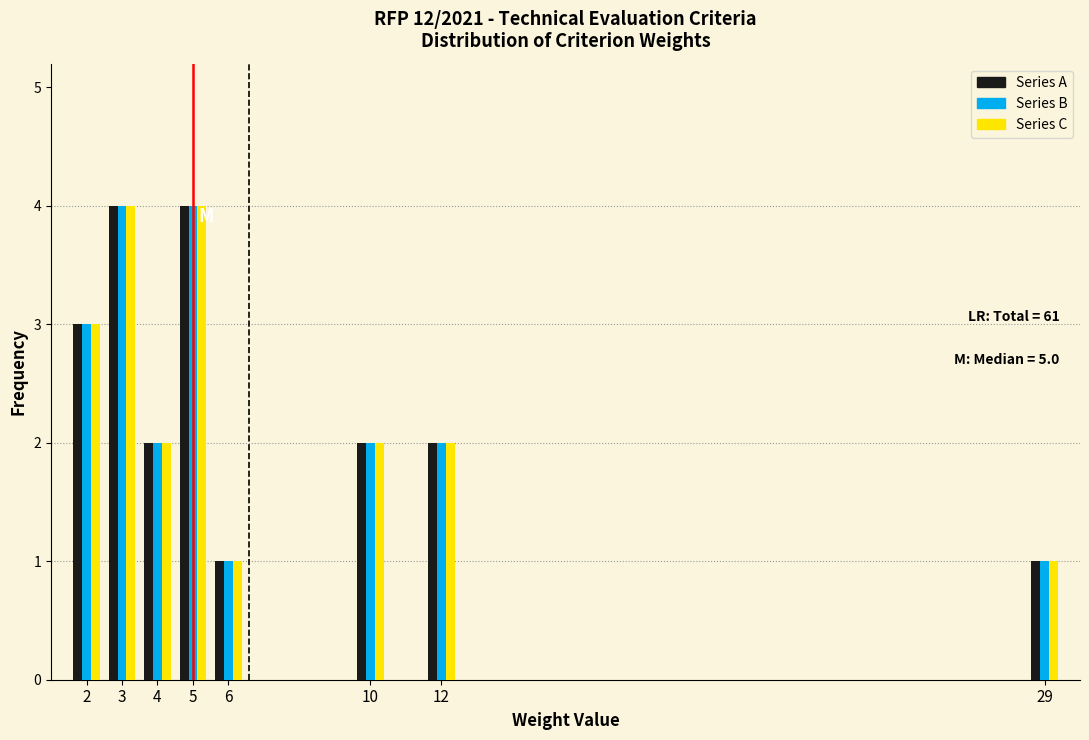

What is the total value across all series at 5?

12